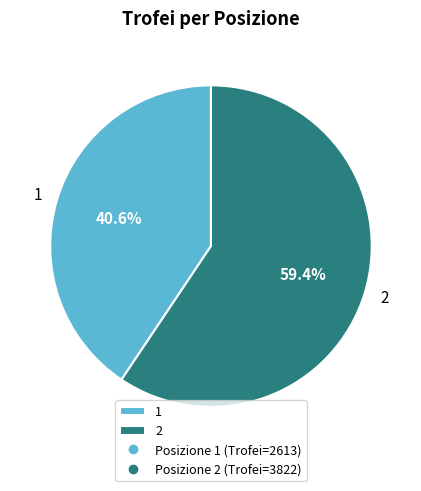

Between 2 and 1, which is larger?

2